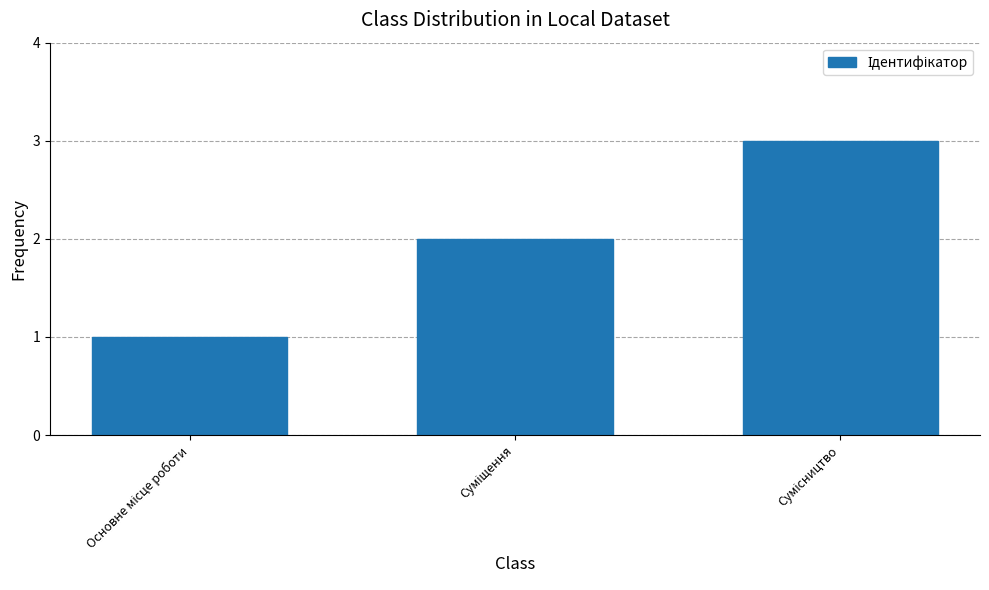

What is the maximum value shown in the chart?

3